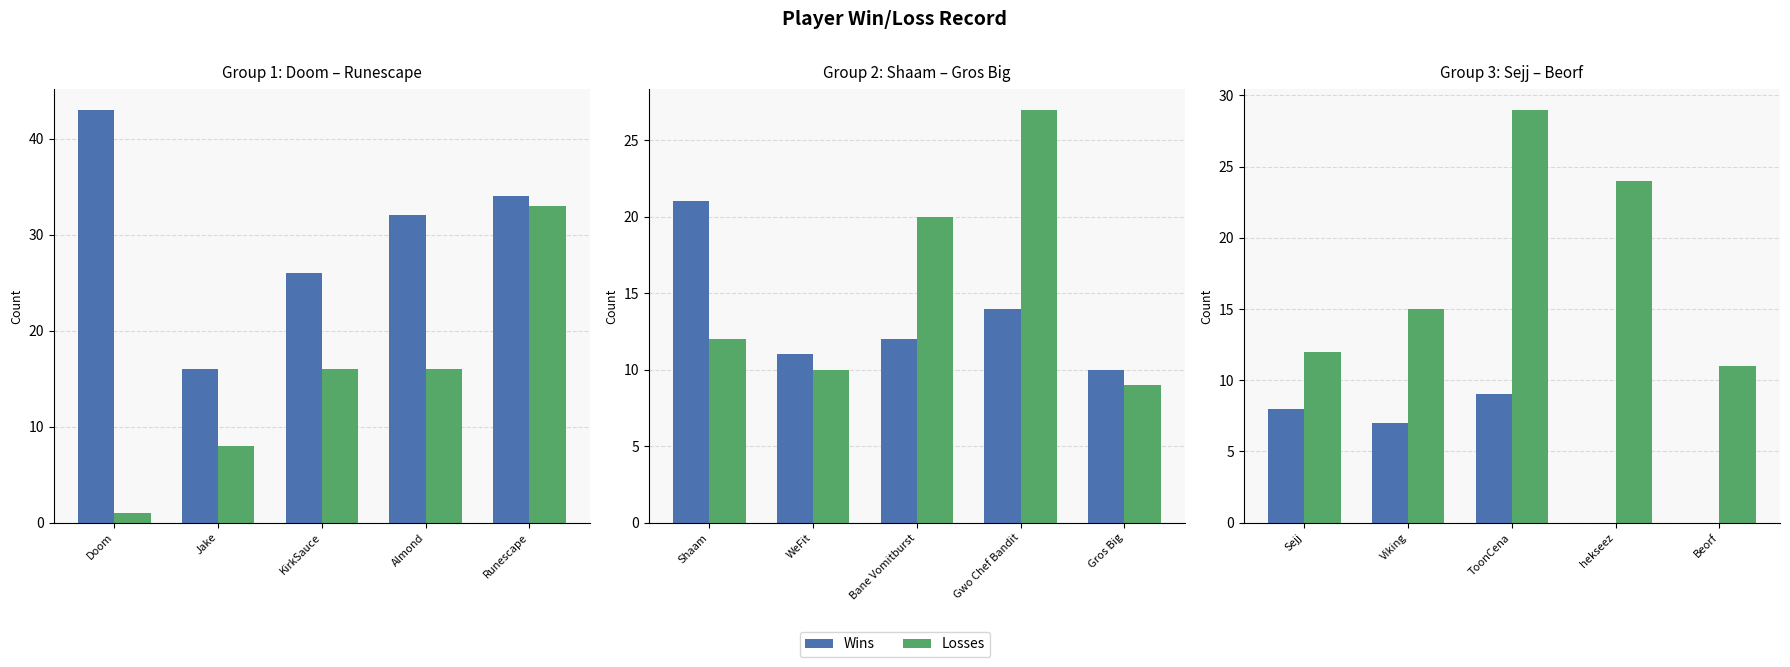

Where does the Wins series first go above 7?

Sejj